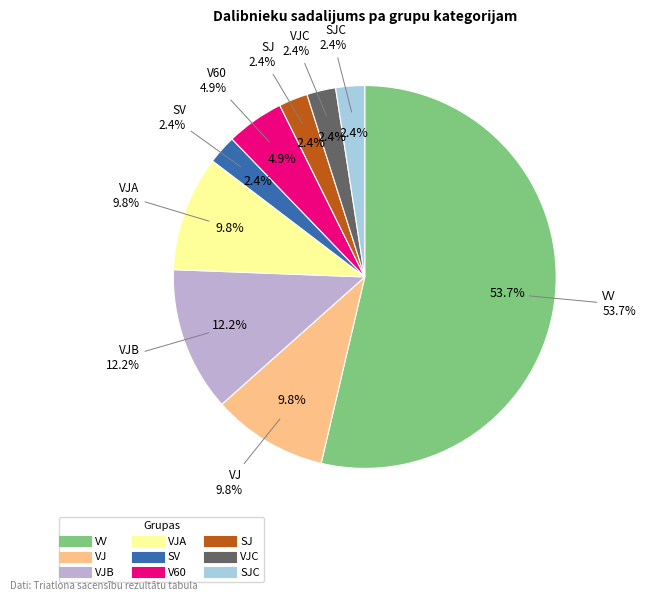

How many slices are in this pie chart?

9